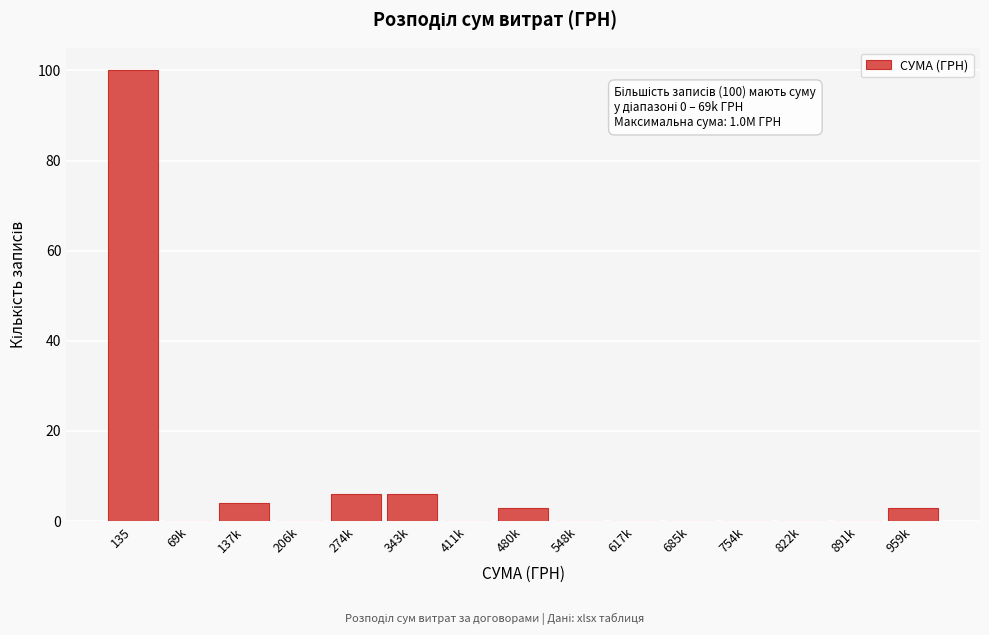

Reading right to left, what are all the values shown in this chart?

959k=3	891k=0	822k=0	754k=0	685k=0	617k=0	548k=0	480k=3	411k=0	343k=6	274k=6	206k=0	137k=4	69k=0	135=100